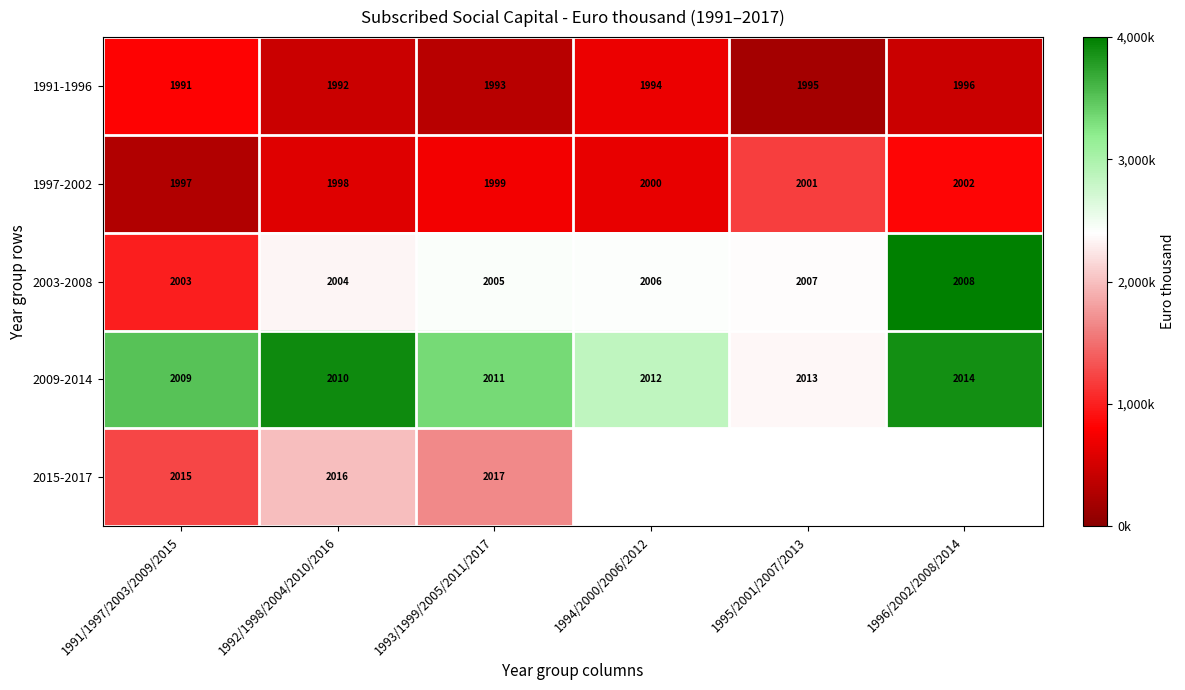

Which category has the lowest value across all series?

1995/2001/2007/2013